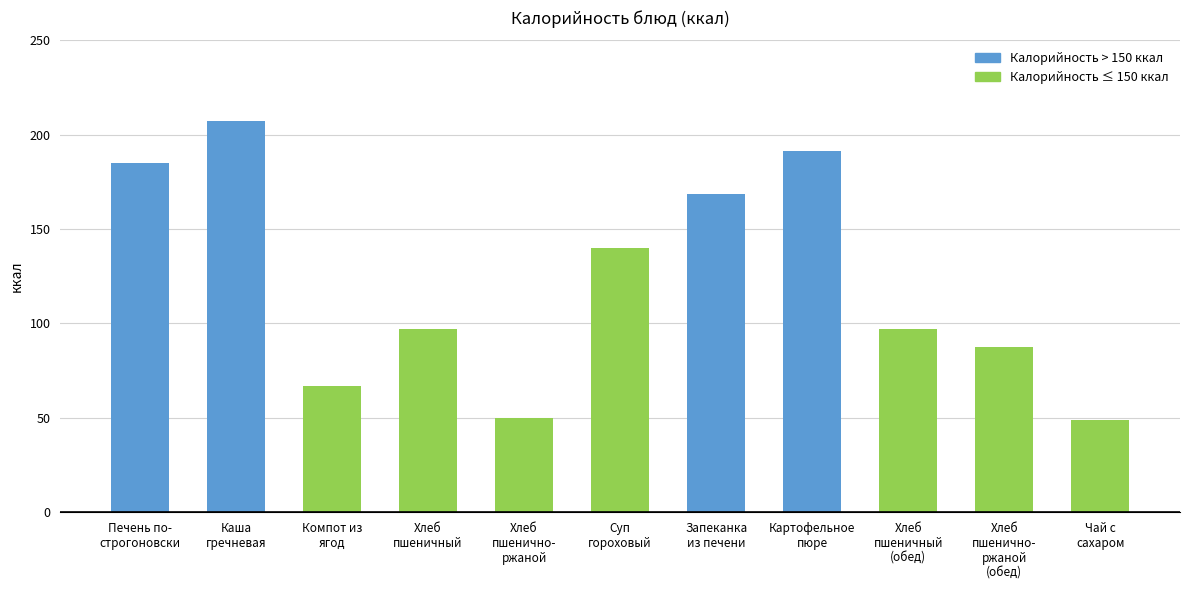

What is the value of the 8th bar from the left?

191.6